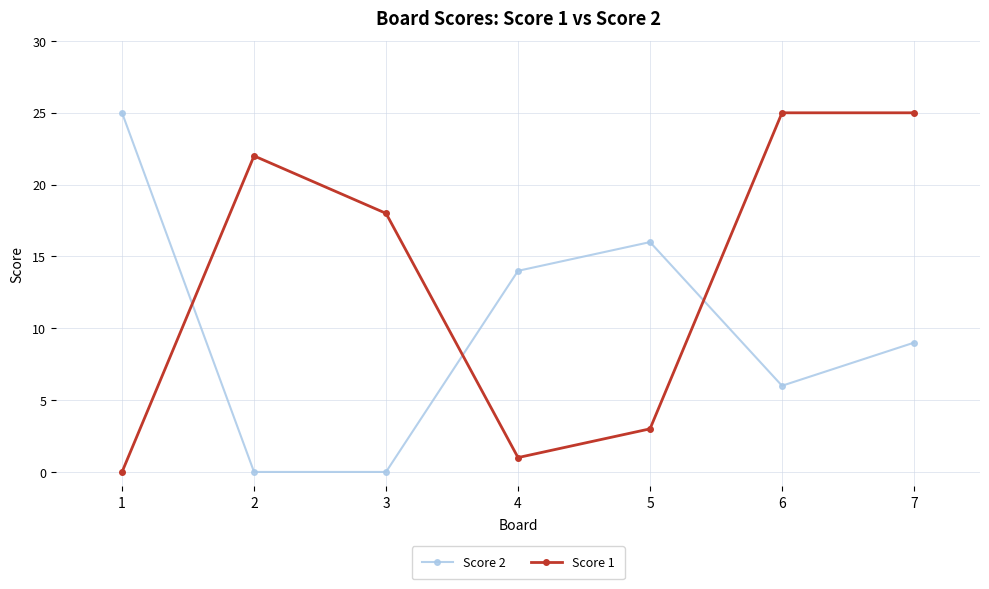

Between which two adjacent categories do Score 2 and Score 1 first intersect?

1 and 2